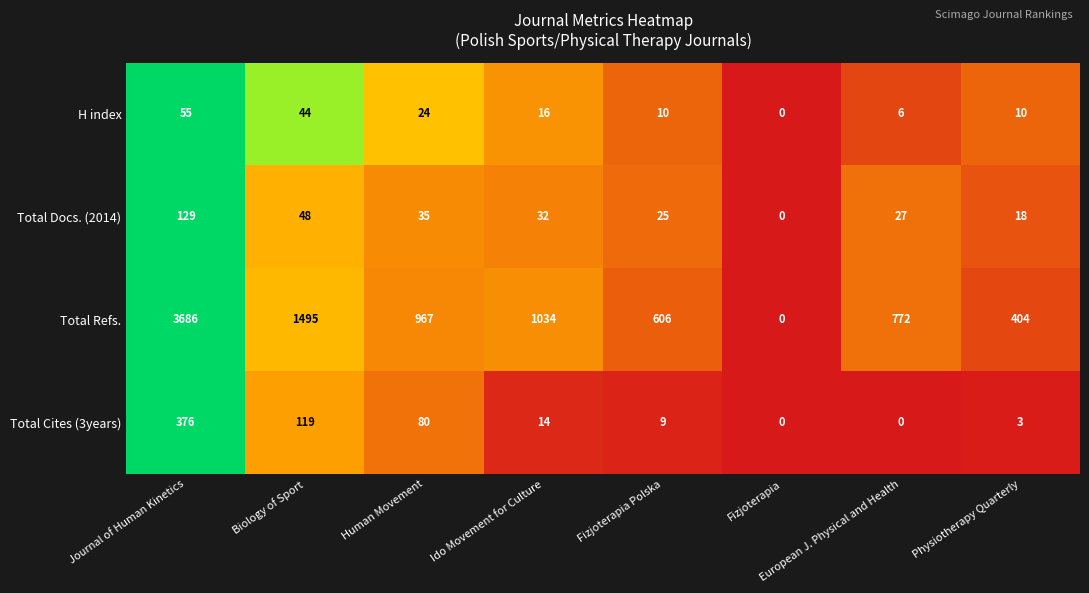

Which series has the largest total across all categories?

Total Refs.